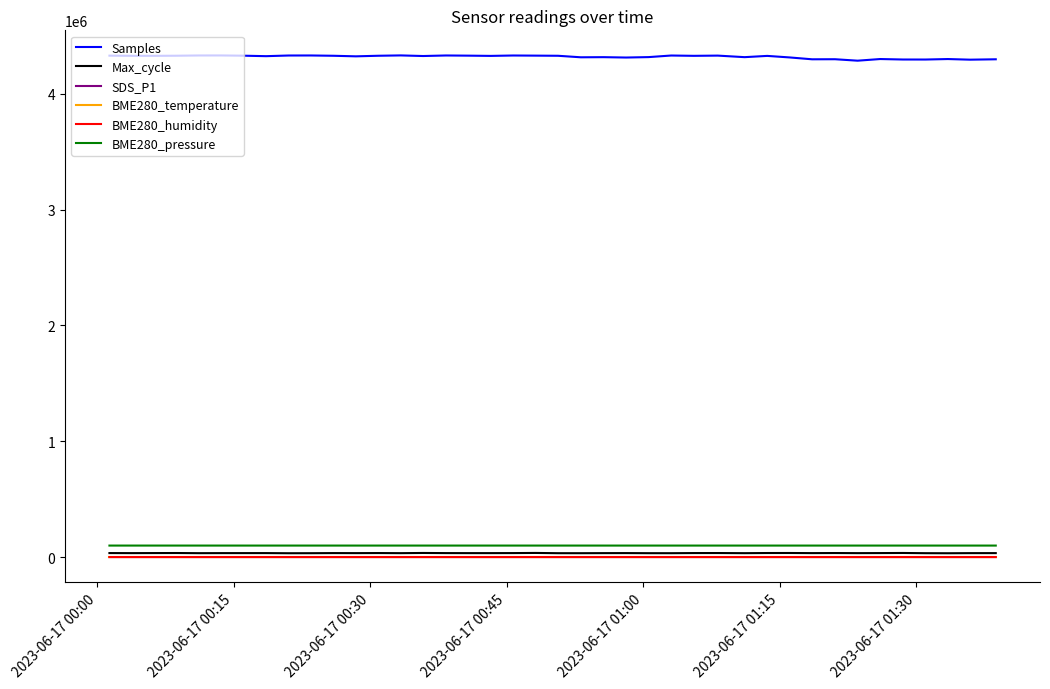

True or false: Max_cycle and BME280_pressure intersect in this chart.

False